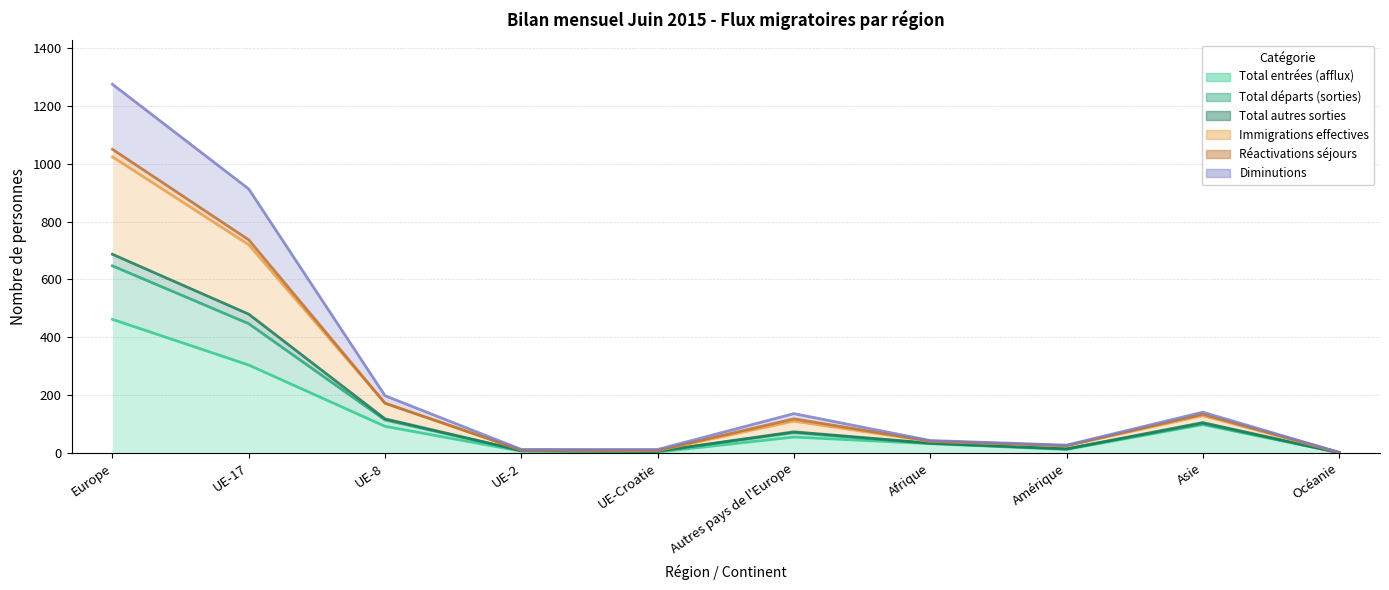

The value of Immigrations effectives at Océanie is 3. True or false?

False